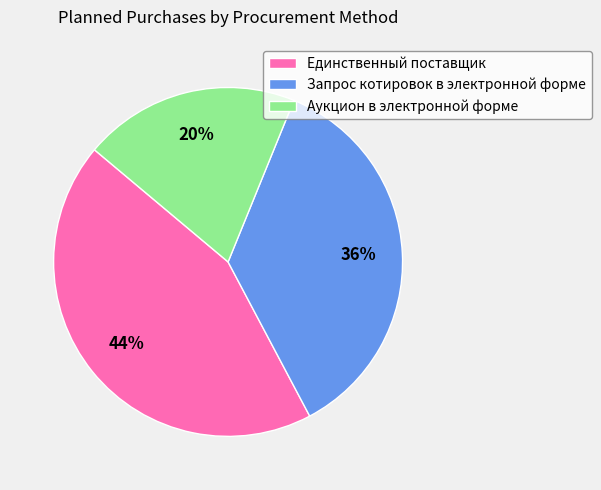

To the nearest percent, what percentage of the pie is Единственный поставщик?

44%